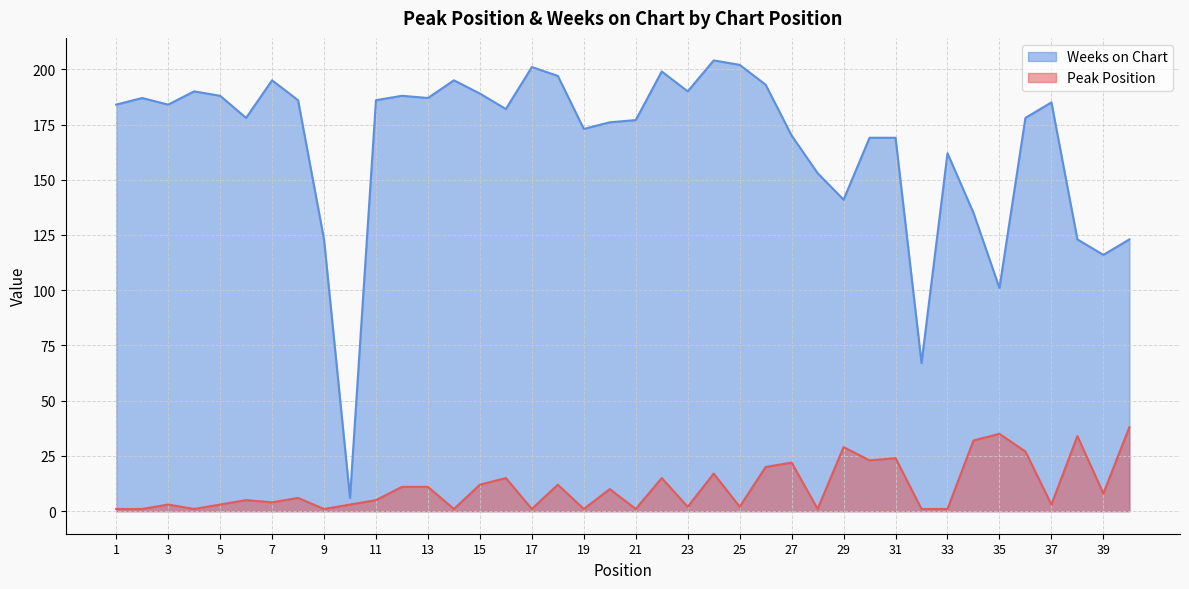

What is the value of the Peak Position point at the 11th from the left?

5